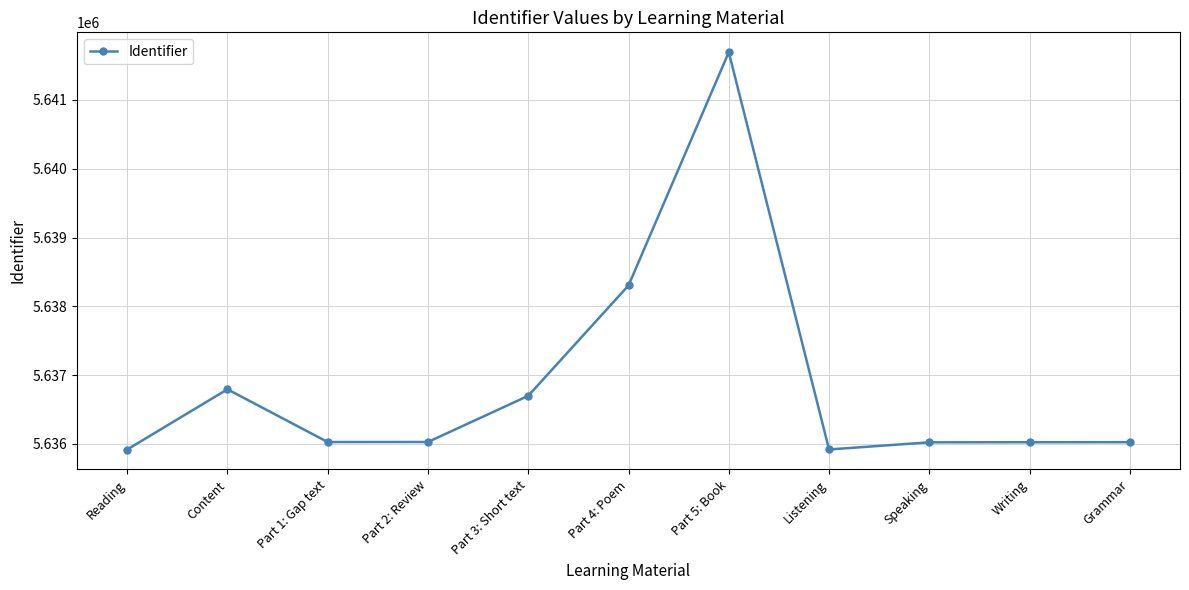

What is the difference between the maximum and minimum values?

5778